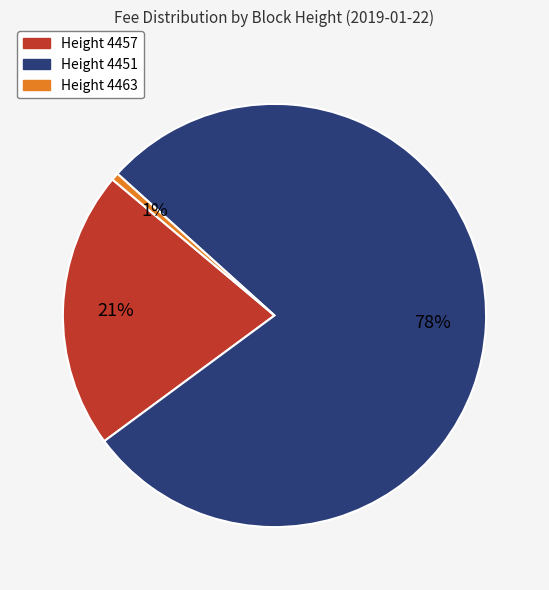

To the nearest percent, what portion does Height 4457 represent?

21%